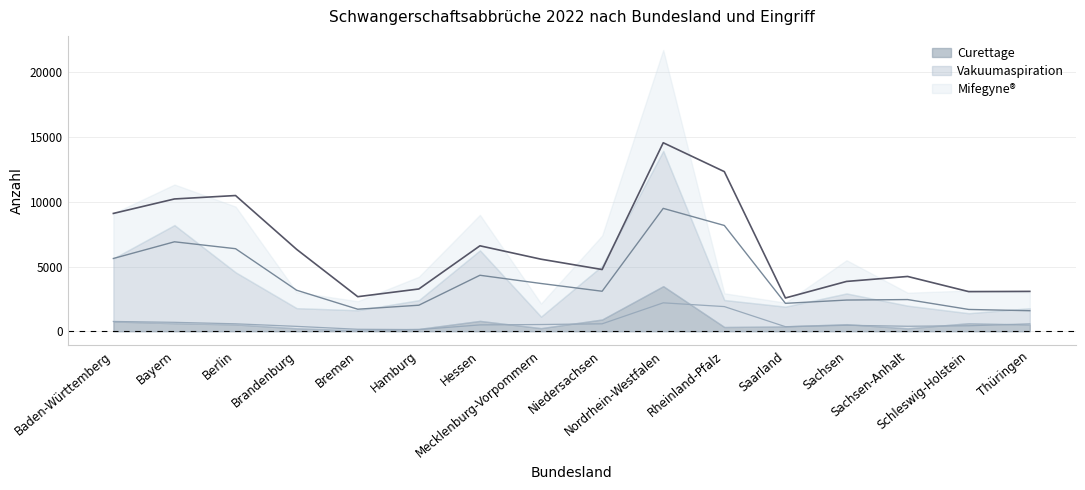

What is the label of the 16th point from the left?

Thüringen